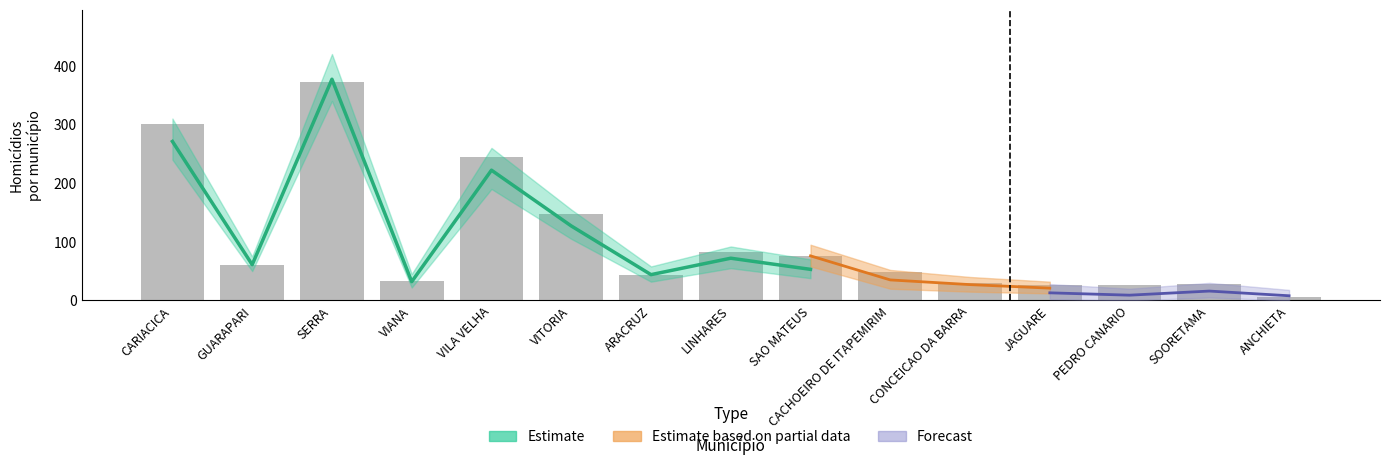

Does the chart contain stacked bars?

No